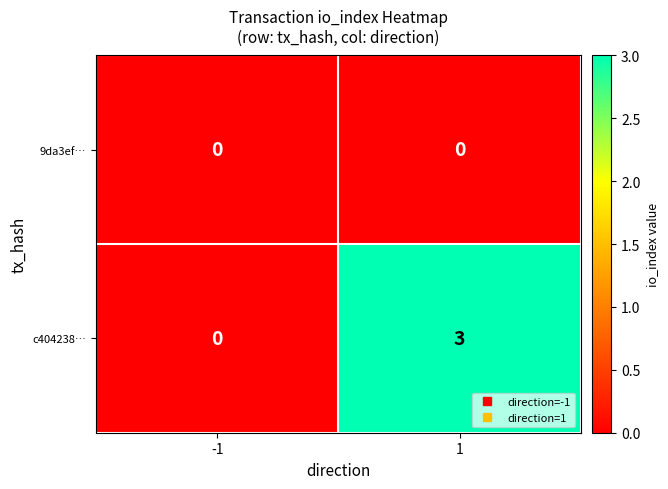

Reading left to right, extract all data points from this chart.

9da3ef…: -1=0	1=0
c404238…: -1=0	1=3